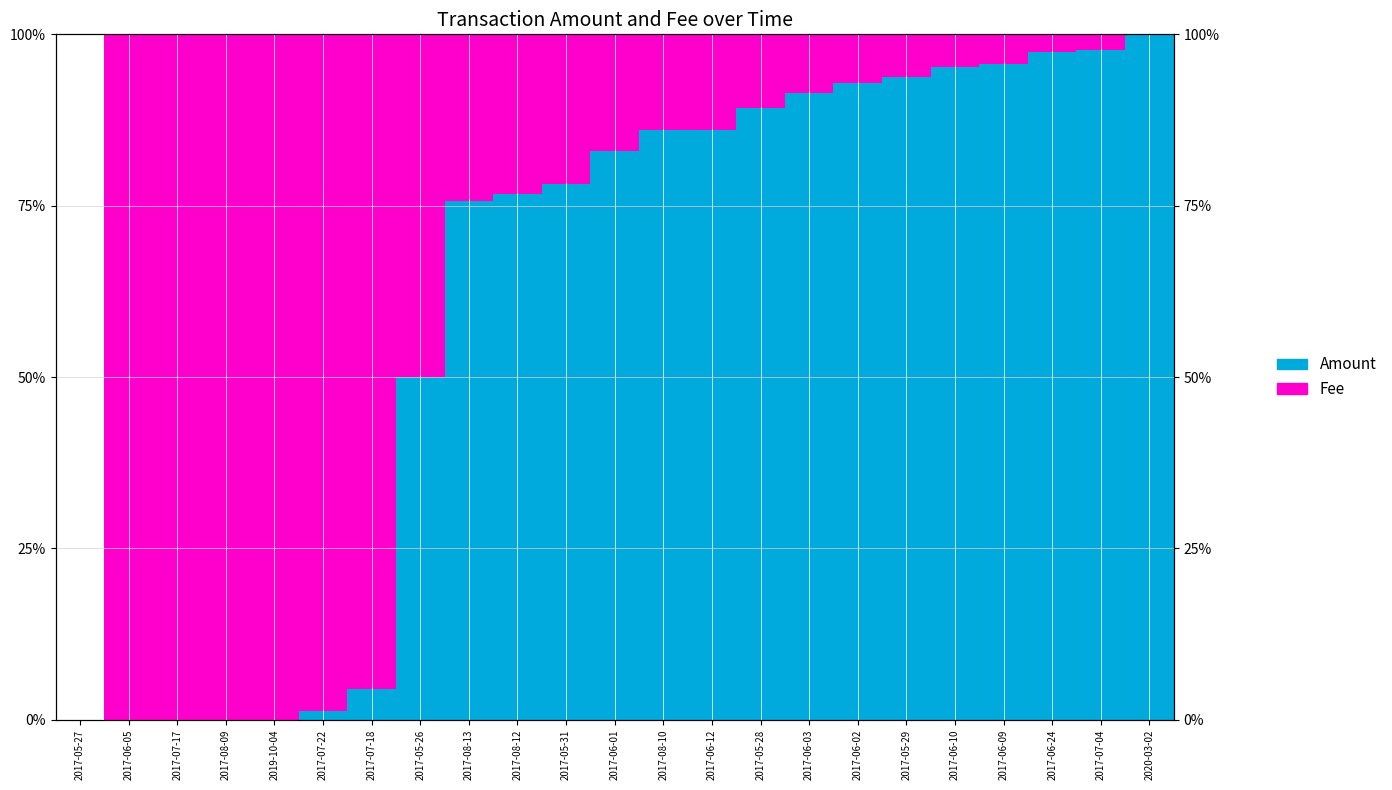

What are all the series names shown in the legend?

Amount, Fee